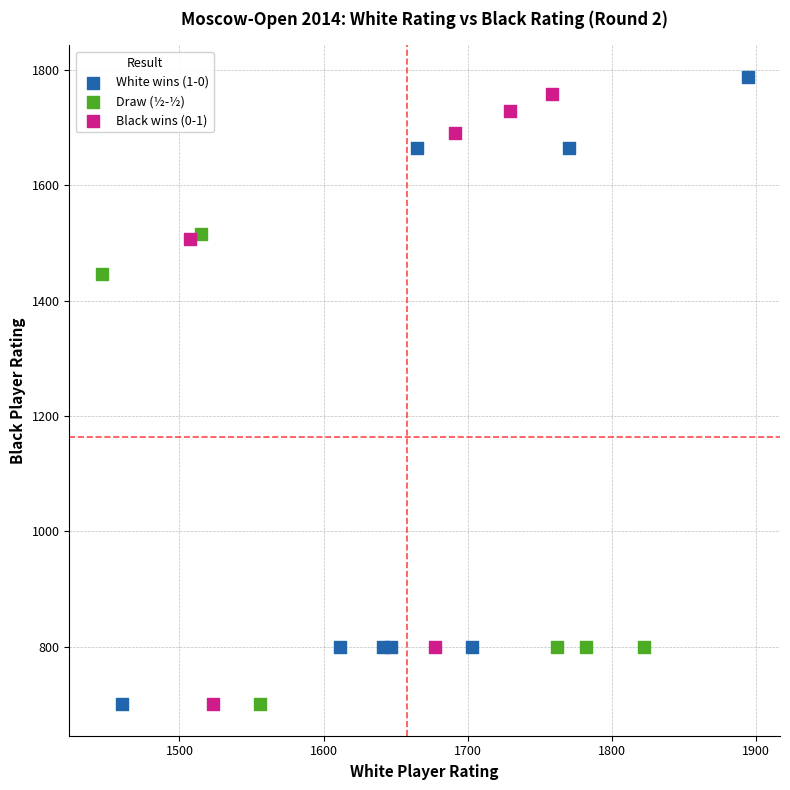

Which series has the widest spread of Y values?

White wins (1-0)